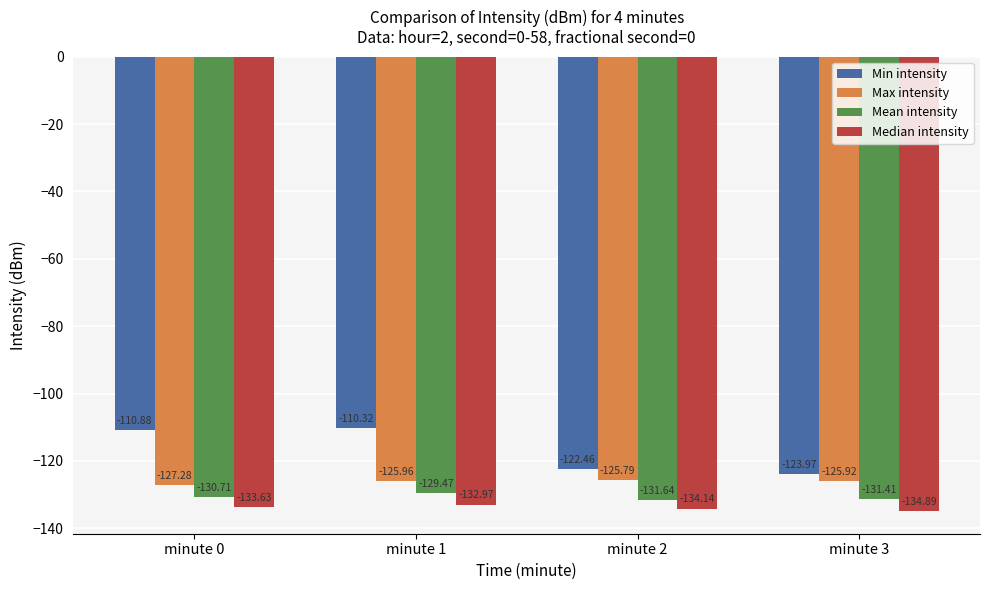

Which series changed the most between minute 1 and minute 3?

Min intensity